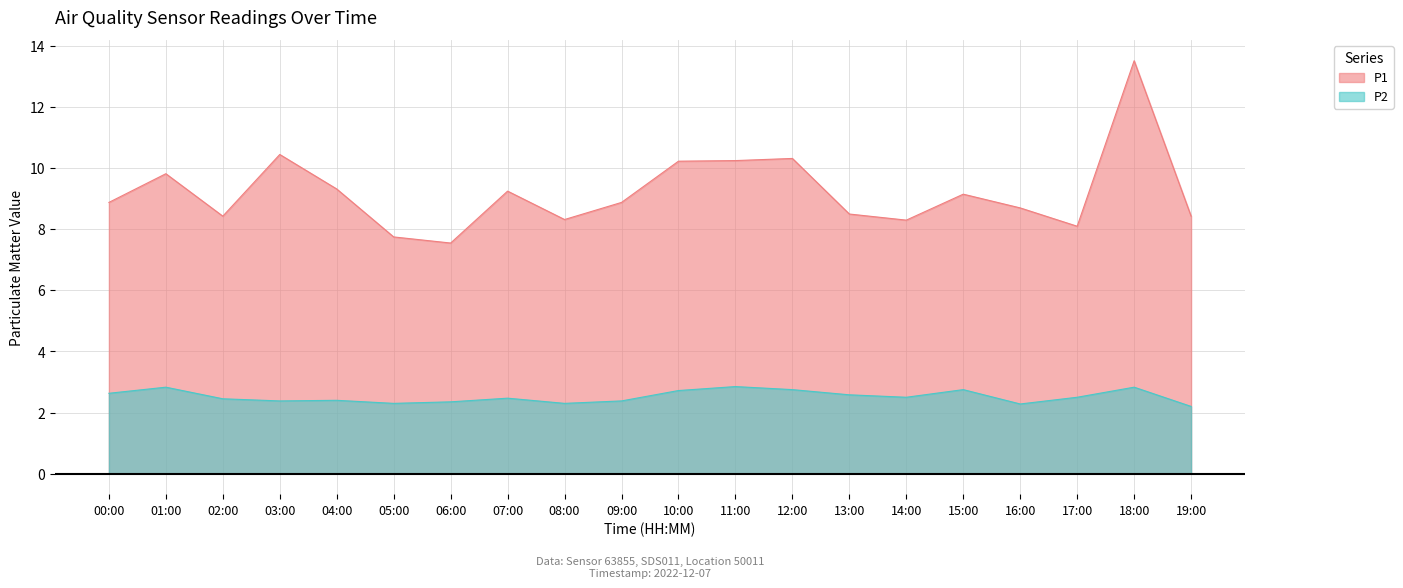

At 02:00, list the series in order from largest to smallest.

P1, P2